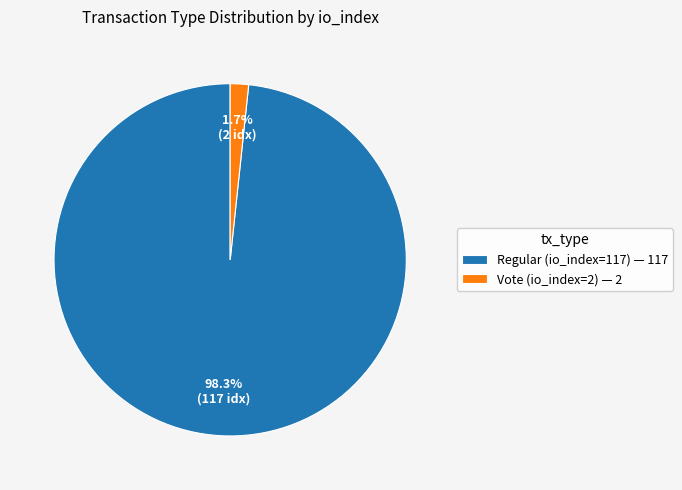

To the nearest percent, what portion does Regular (io_index=117) represent?

98%